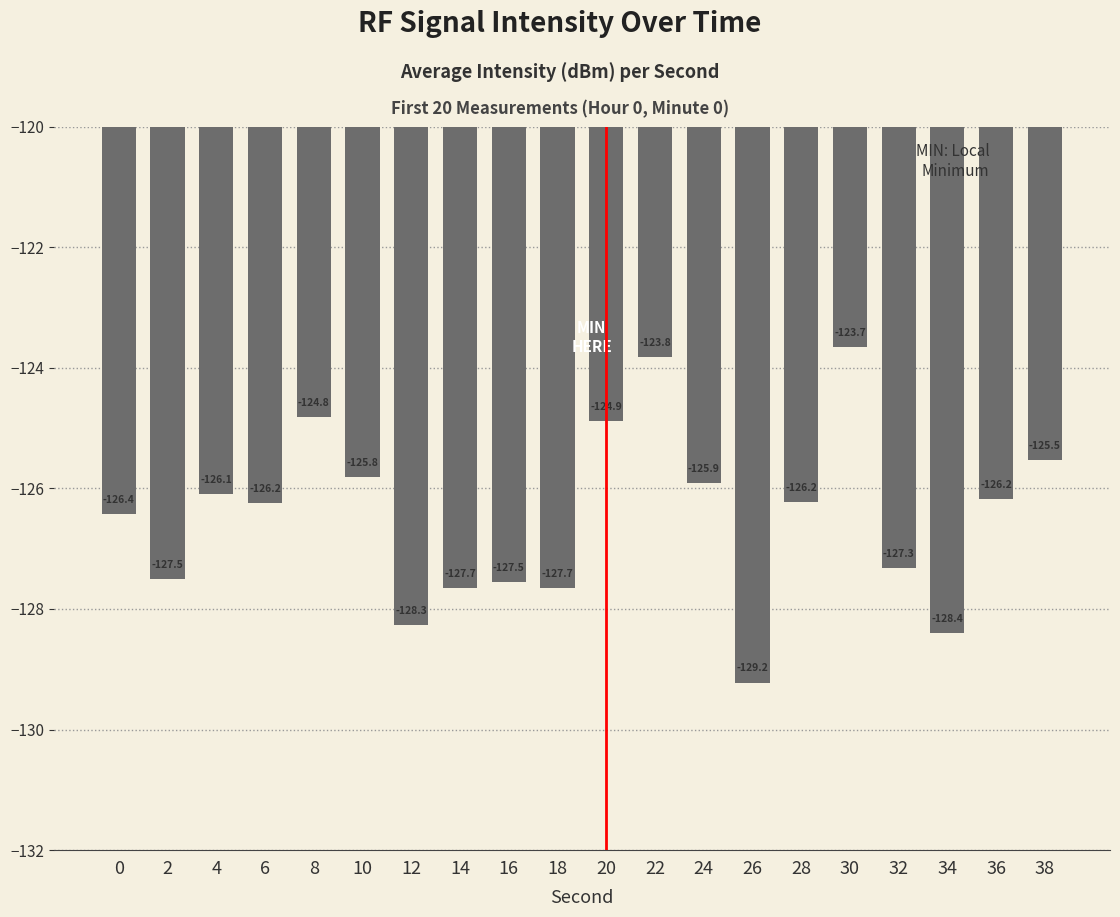

What is the change in value from 22 to 34?

-4.6